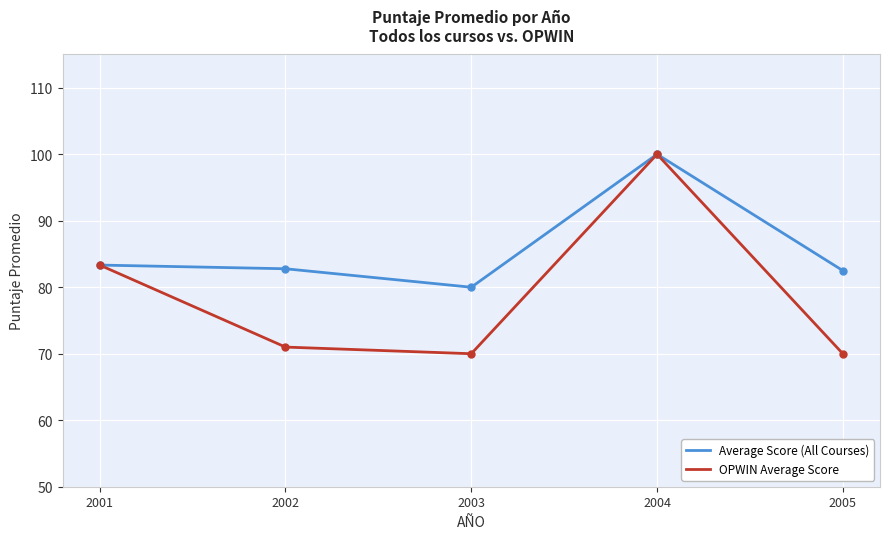

At which category is the sum across all series the highest?

2004